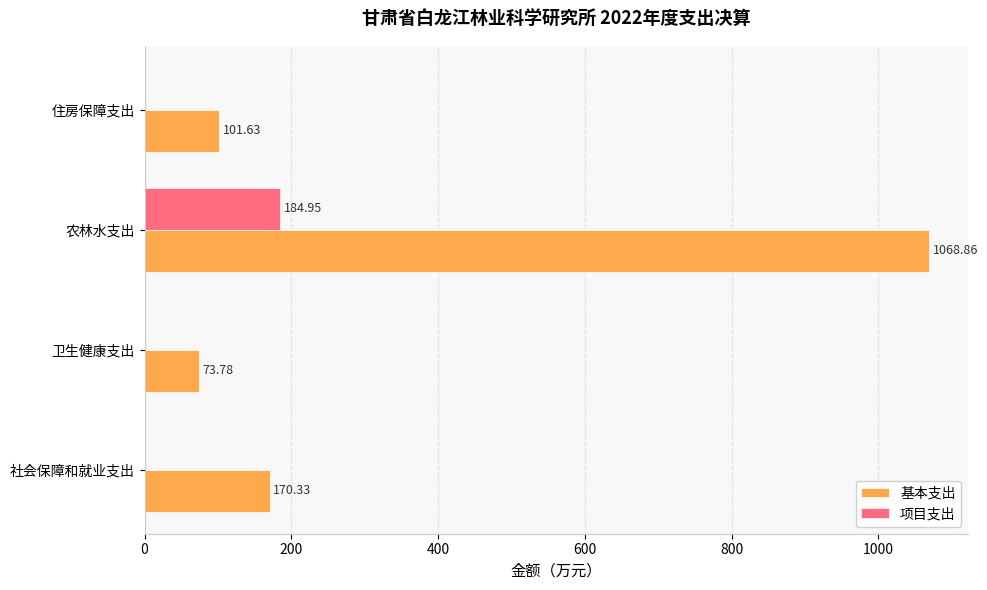

Which series has the largest total across all categories?

基本支出